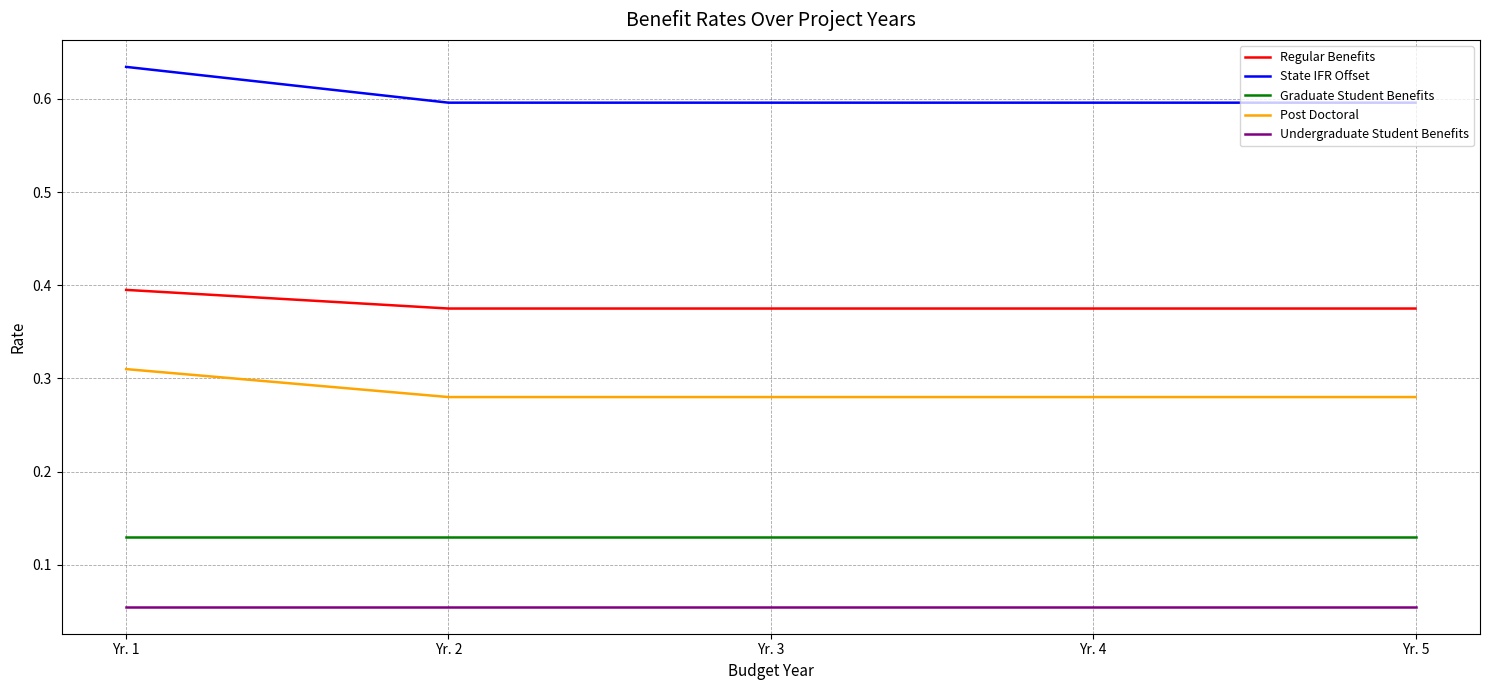

Is the value of Graduate Student Benefits at Yr. 1 greater than the value of State IFR Offset at Yr. 3?

No